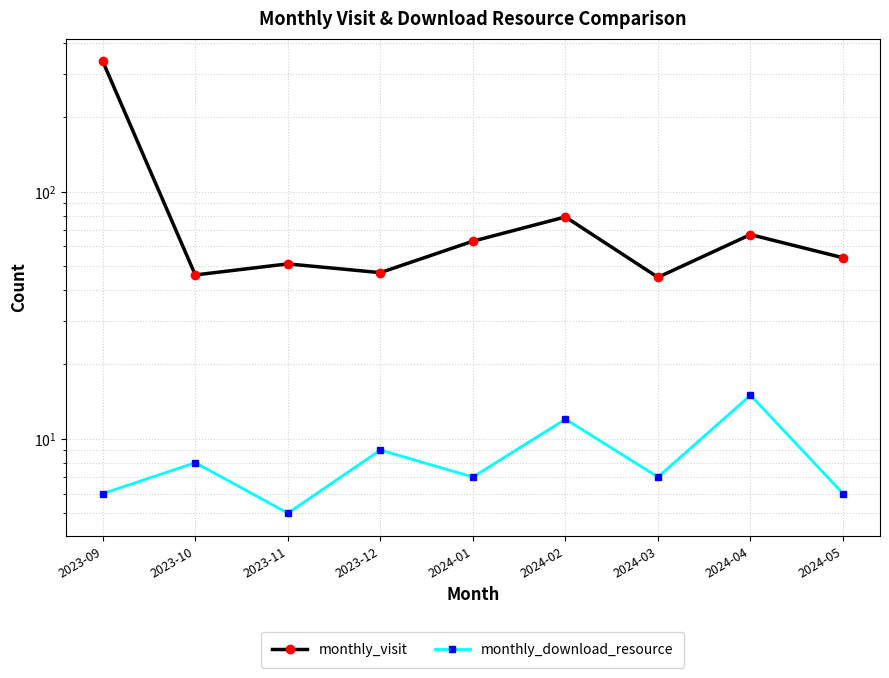

At which label is monthly_visit closest to 191?

2024-02